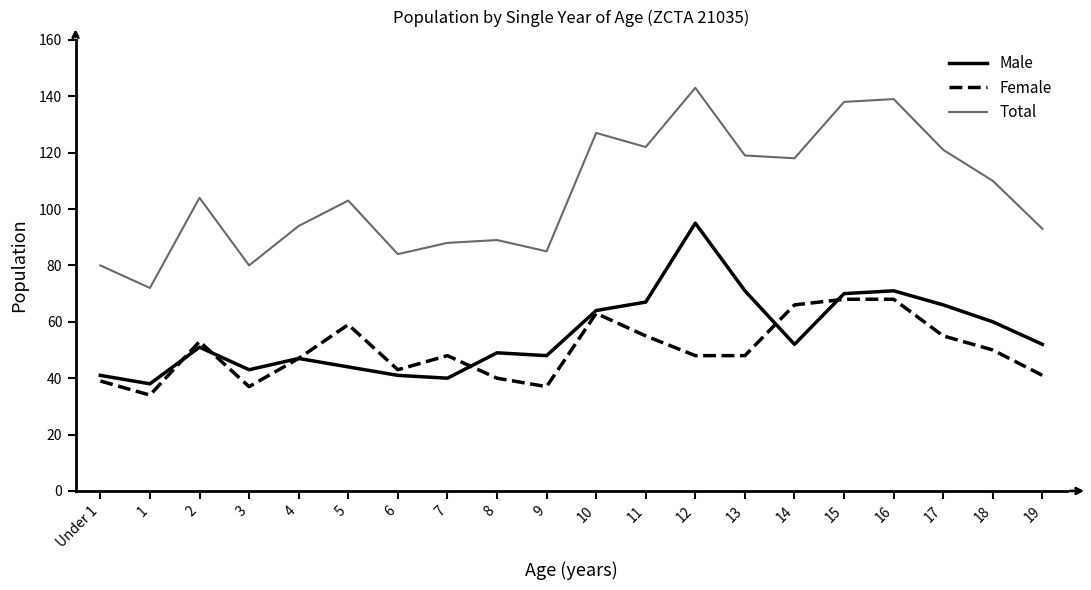

Rank the series at 14 from lowest to highest value.

Male, Female, Total